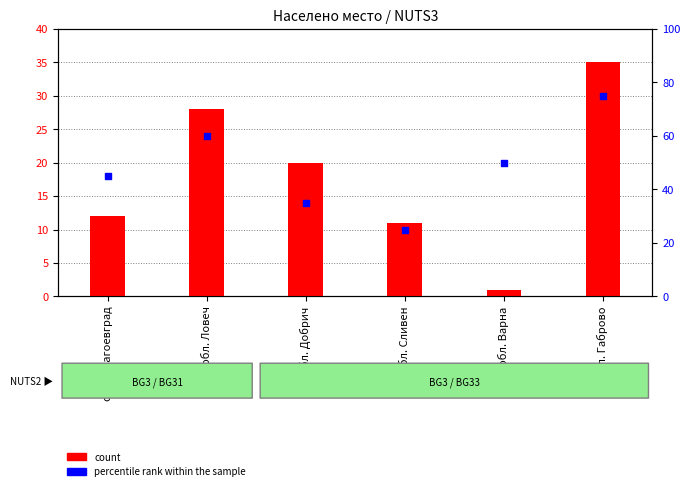

Which series contains the highest Y value?

percentile rank within the sample